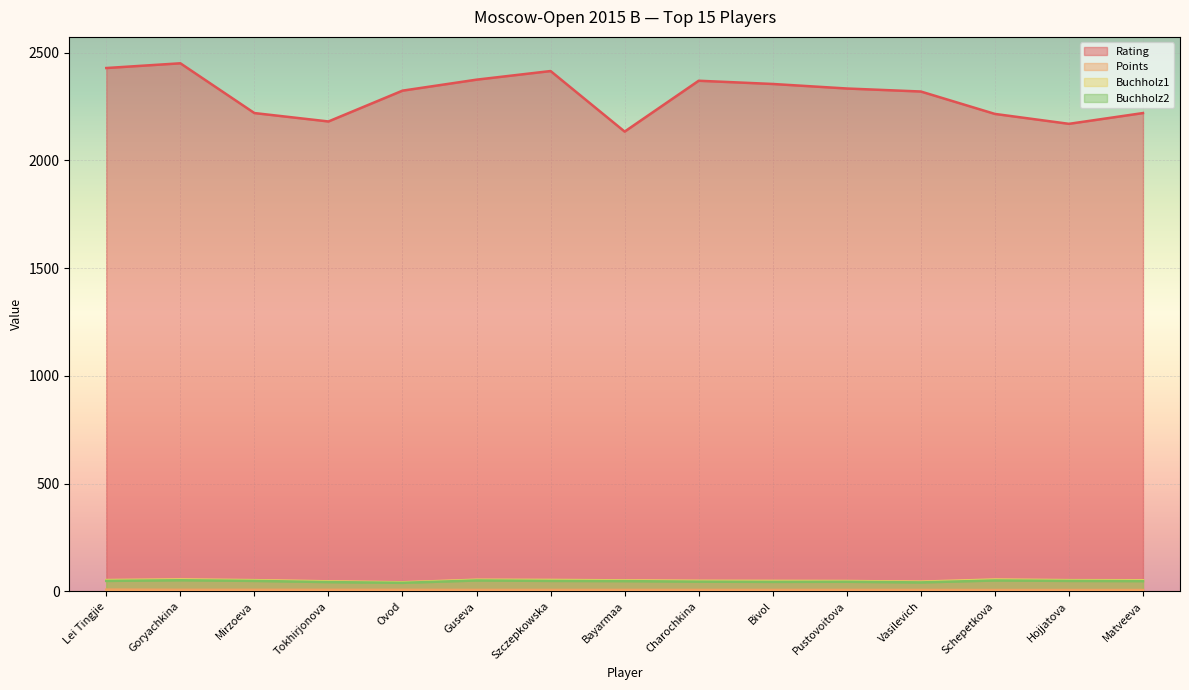

At which category does the chart reach its minimum across all series?

Schepetkova